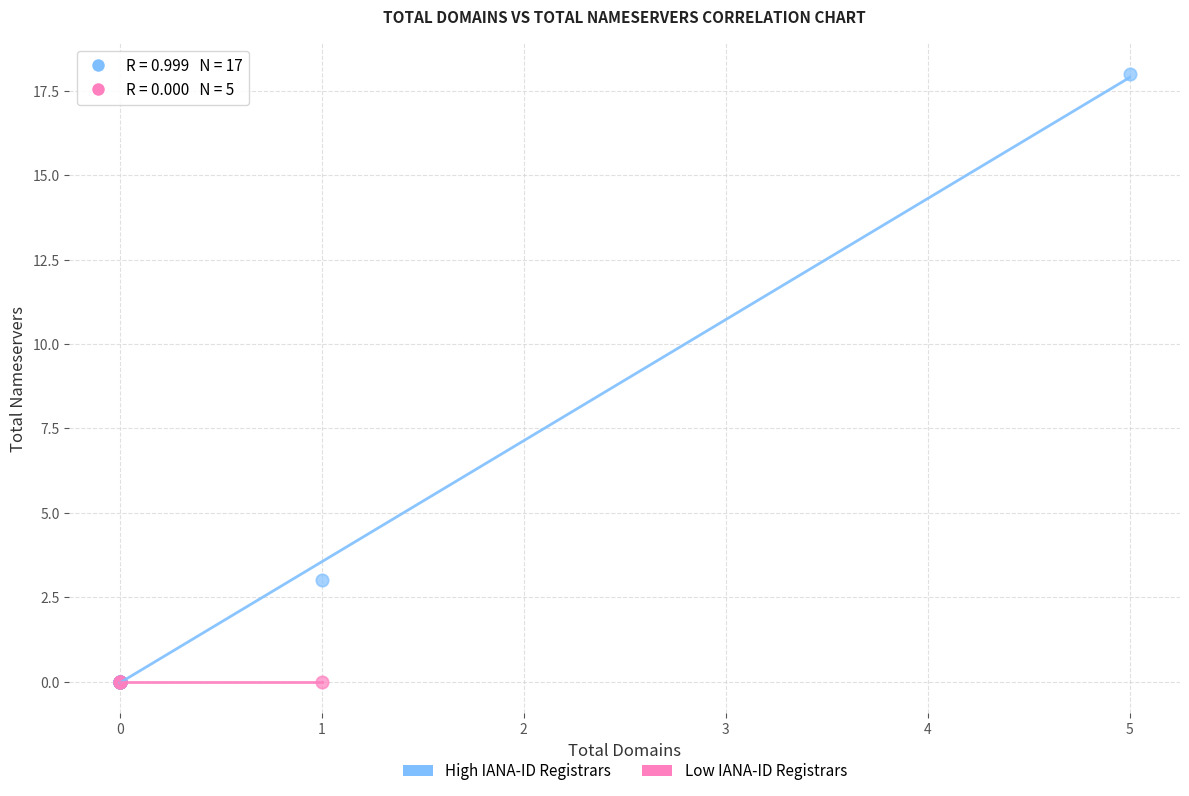

Which series contains the highest Y value?

High IANA-ID Registrars